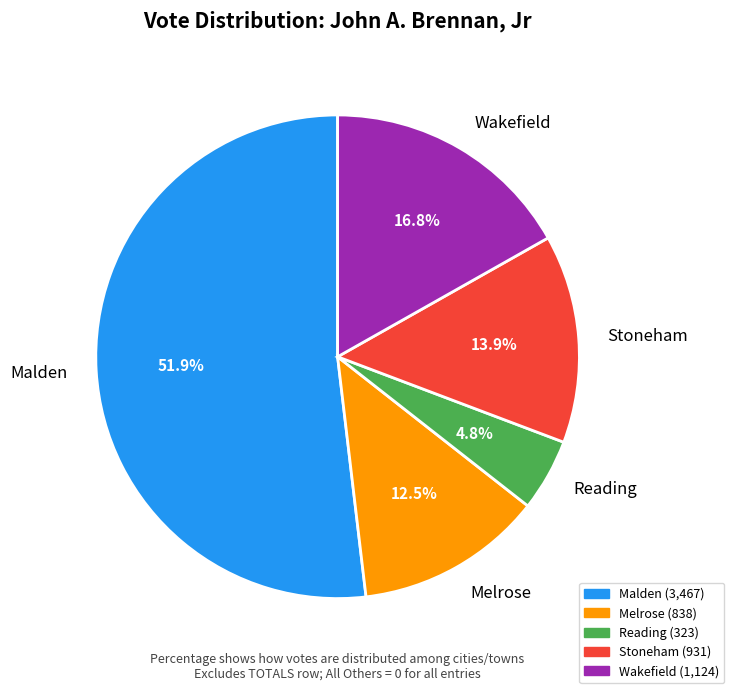

Between Wakefield and Malden, which is larger?

Malden